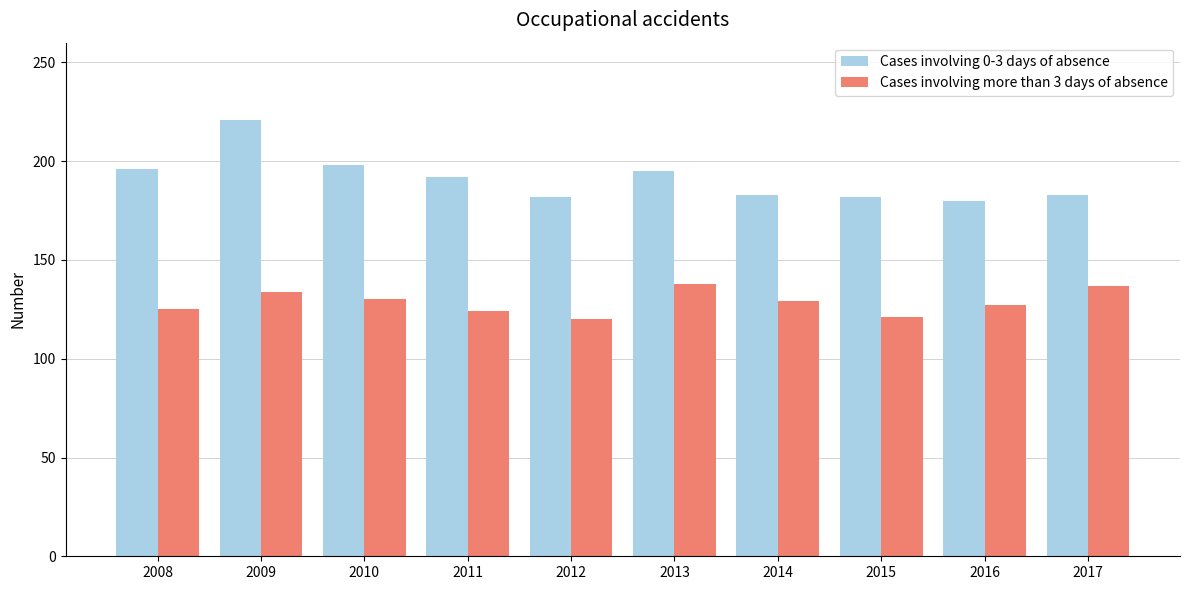

Which series changed the most between 2008 and 2011?

Cases involving 0-3 days of absence